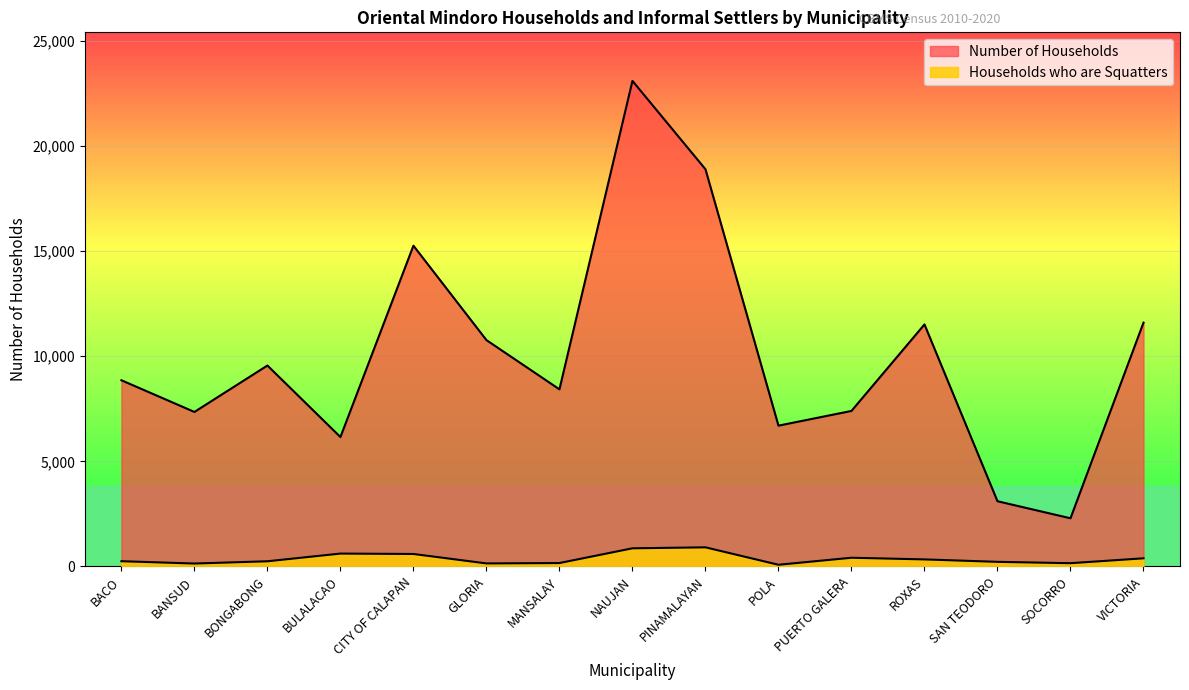

At SOCORRO, list the series in order from smallest to largest.

Households who are Squatters, Number of Households